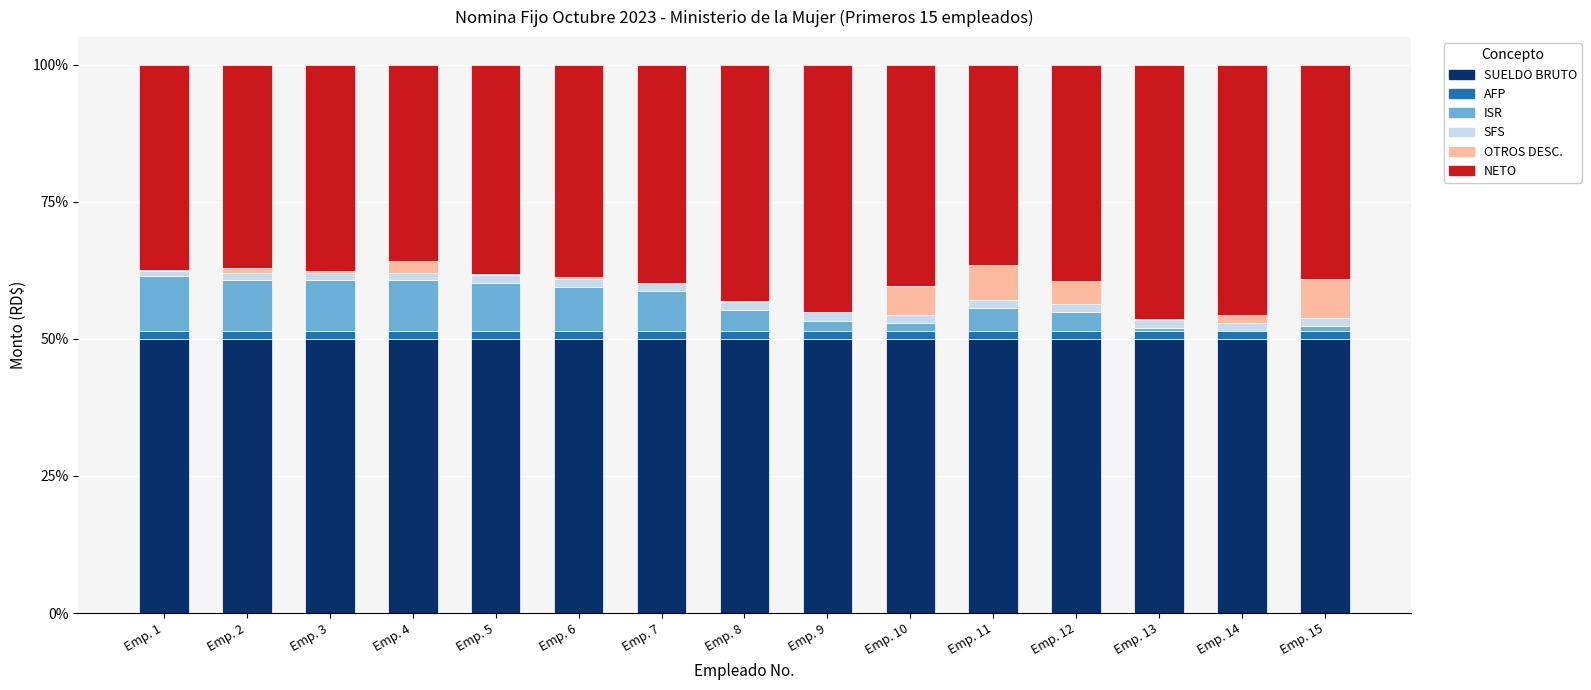

What is the maximum value for SUELDO BRUTO?

50.0